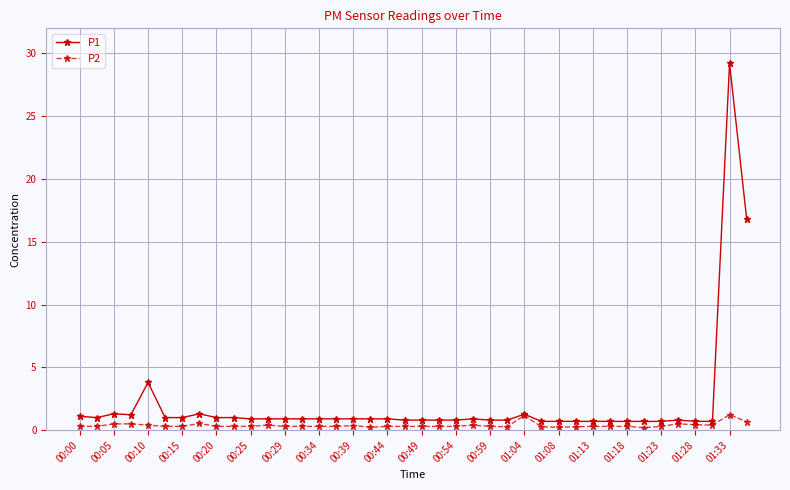

What is the average value of the P1 series?

2.1